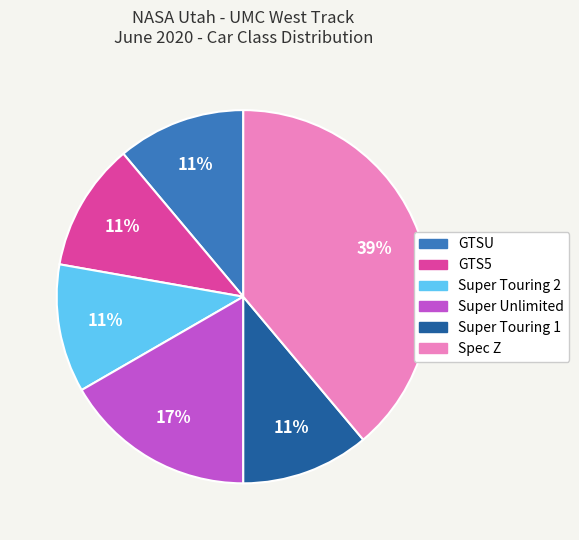

Is Super Touring 2 the majority of the pie?

No